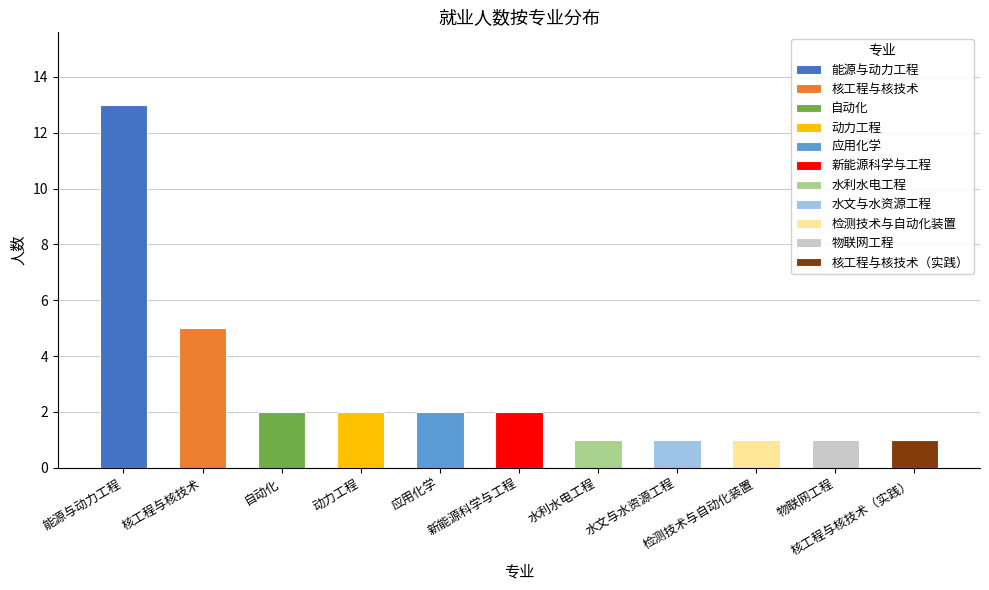

What is the maximum value shown in the chart?

13